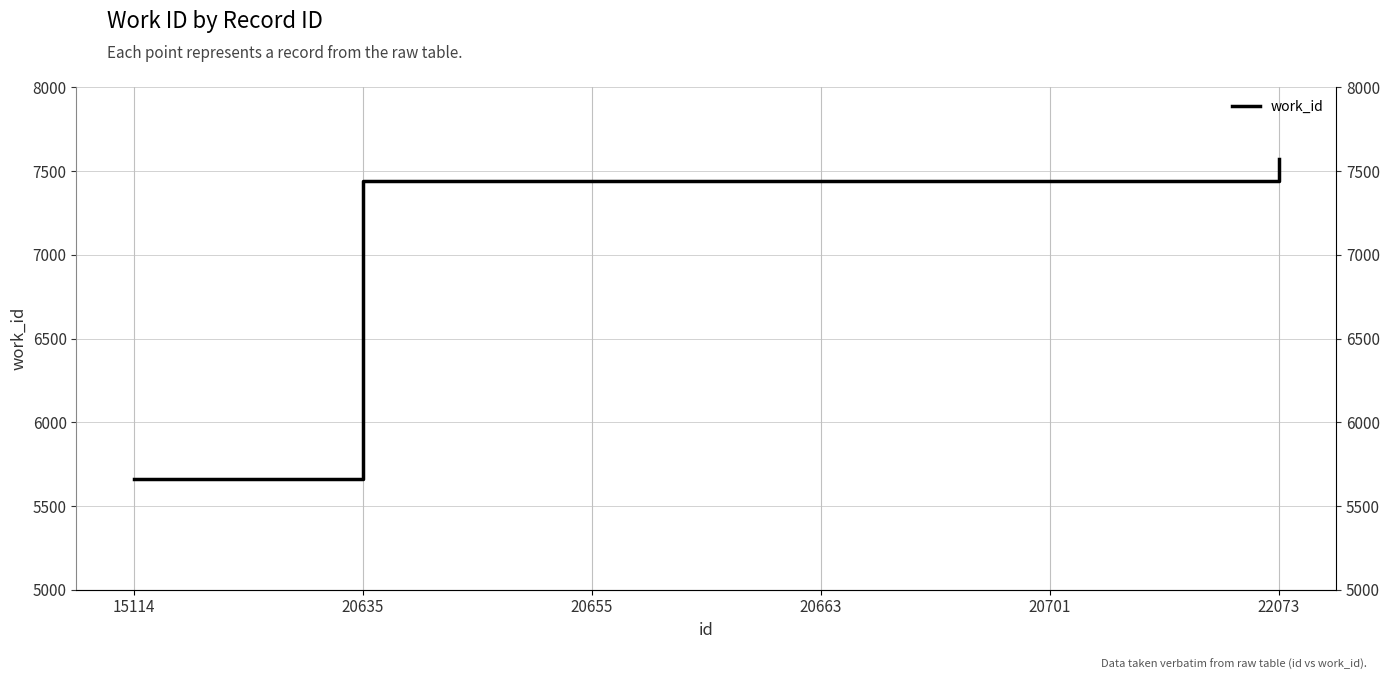

What is the value of the 6th point from the left?

7574